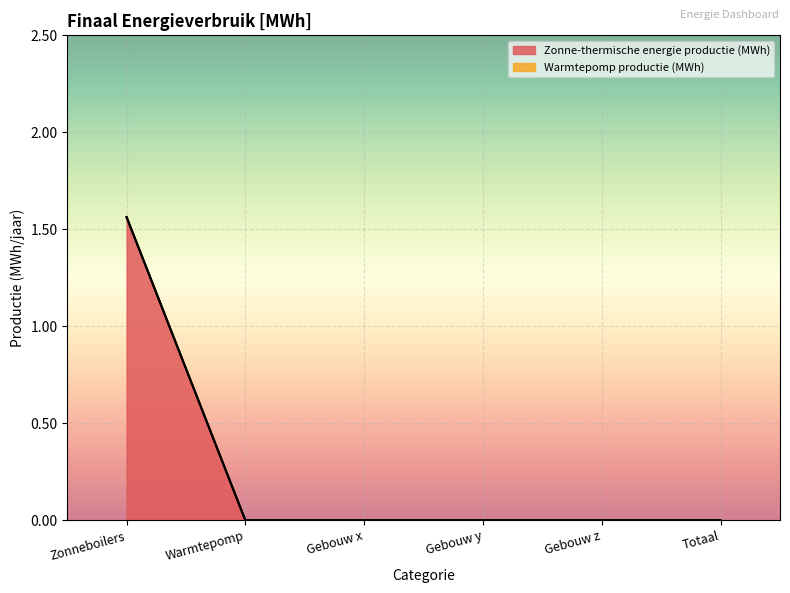

How many categories are shown in the chart?

6